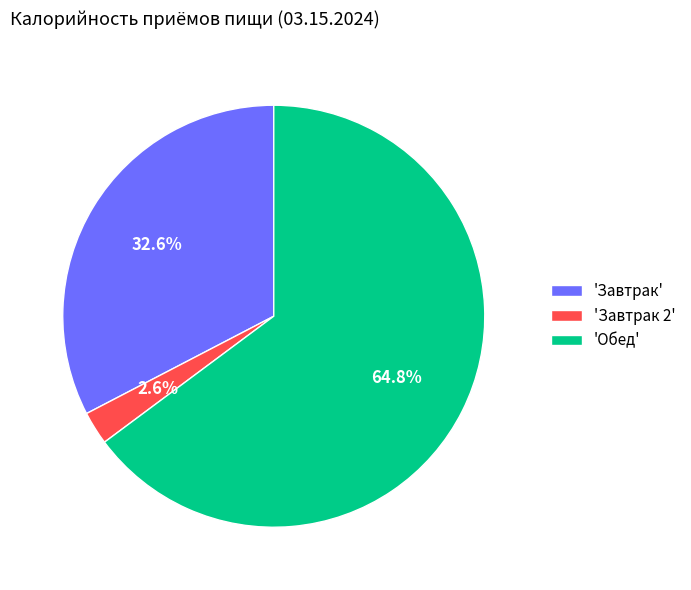

Rank the categories by value from highest to lowest.

'Обед', 'Завтрак', 'Завтрак 2'